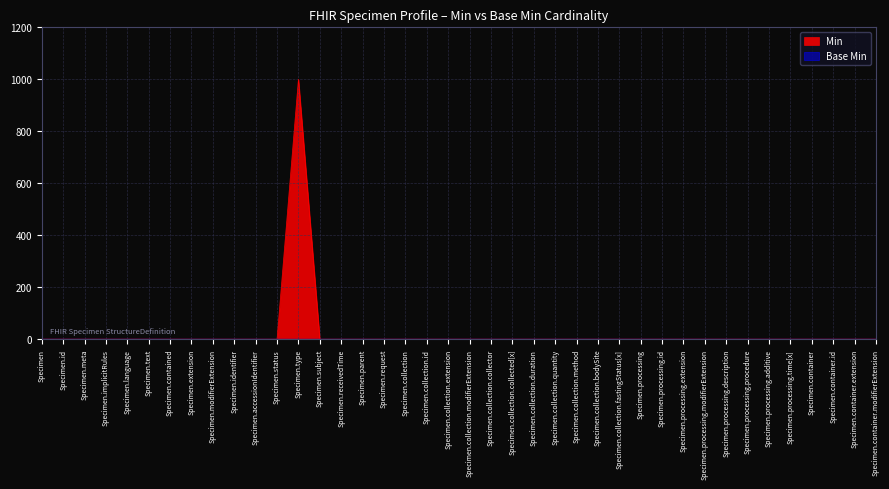

At which label is the value closest to 500?

Specimen